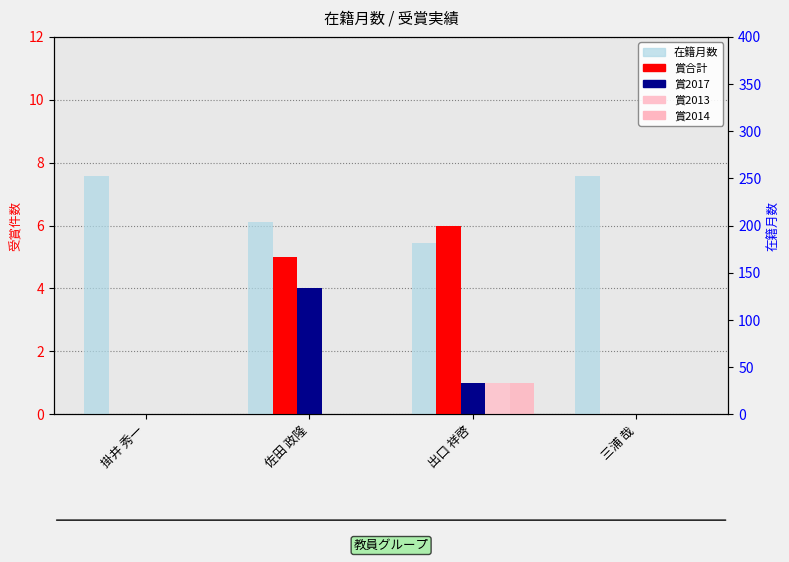

At which category is the sum across all series the highest?

掛井 秀一